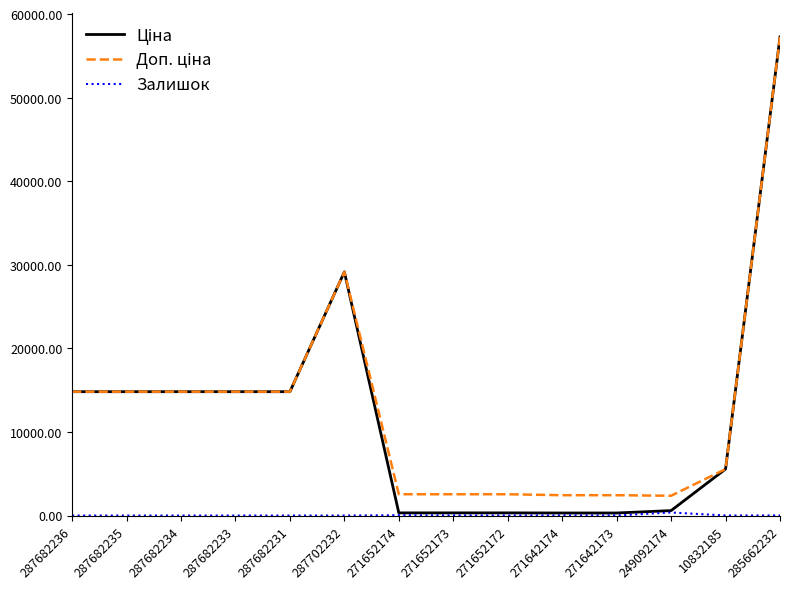

What is the spread (max minus min) of values at 287682234?

14817.6